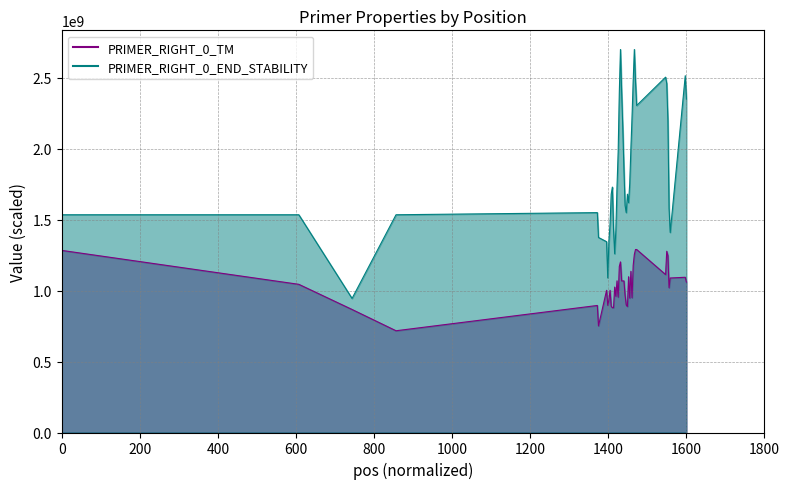

How many interior local valleys does the PRIMER_RIGHT_0_TM series have?

10